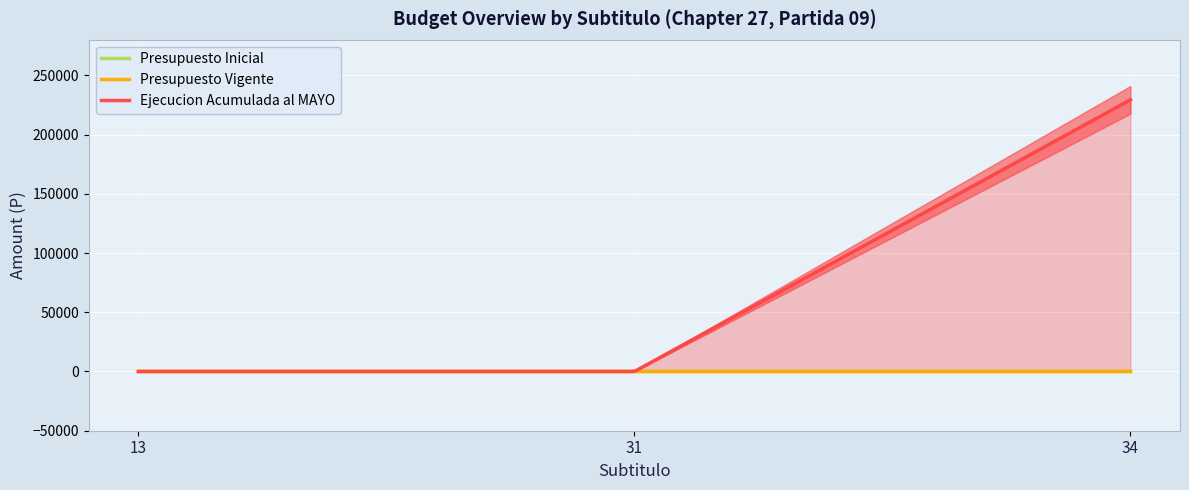

Which category has the highest value in the Presupuesto Vigente series?

13